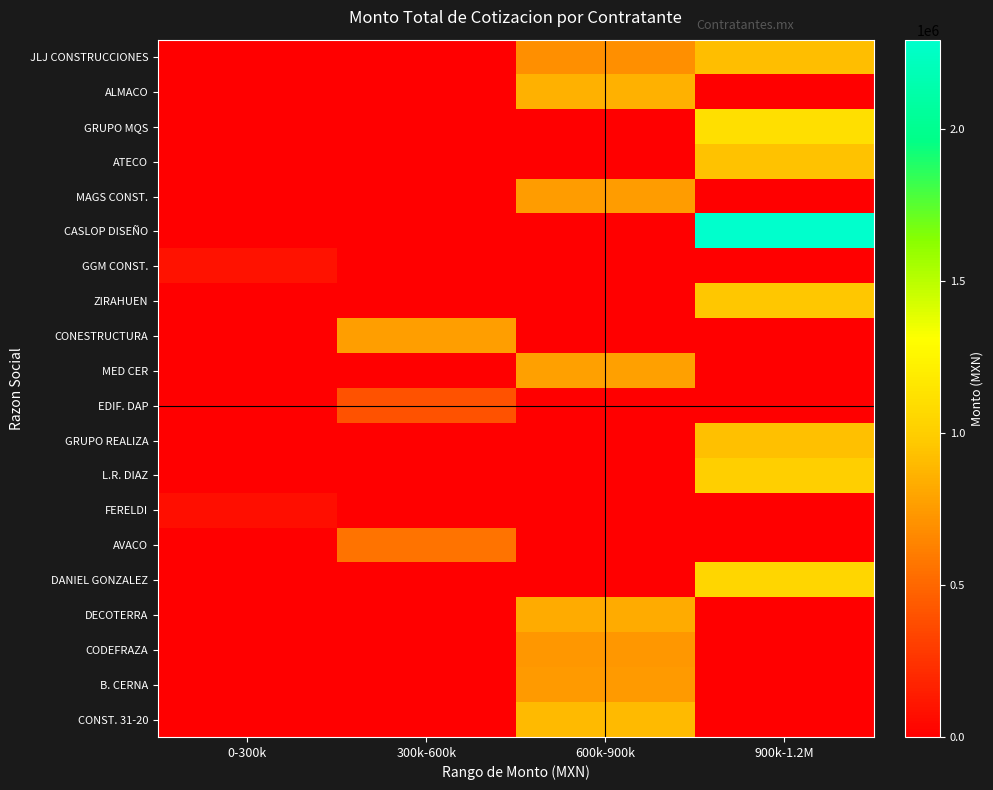

Reading left to right, transcribe all the data shown in this chart.

JLJ CONSTRUCCIONES: 0-300k=0.0	300k-600k=0.0	600k-900k=695466.1	900k-1.2M=919284.3
ALMACO: 0-300k=0.0	300k-600k=0.0	600k-900k=853828.2	900k-1.2M=0.0
GRUPO MQS: 0-300k=0.0	300k-600k=0.0	600k-900k=0.0	900k-1.2M=1109938.0
ATECO: 0-300k=0.0	300k-600k=0.0	600k-900k=0.0	900k-1.2M=939729.6
MAGS CONST.: 0-300k=0.0	300k-600k=0.0	600k-900k=759983.9	900k-1.2M=0.0
CASLOP DISEÑO: 0-300k=0.0	300k-600k=0.0	600k-900k=0.0	900k-1.2M=2292658.2
GGM CONST.: 0-300k=90000.0	300k-600k=0.0	600k-900k=0.0	900k-1.2M=0.0
ZIRAHUEN: 0-300k=0.0	300k-600k=0.0	600k-900k=0.0	900k-1.2M=959458.0
CONESTRUCTURA: 0-300k=0.0	300k-600k=761628.8	600k-900k=0.0	900k-1.2M=0.0
MED CER: 0-300k=0.0	300k-600k=0.0	600k-900k=776723.3	900k-1.2M=0.0
EDIF. DAP: 0-300k=0.0	300k-600k=399950.7	600k-900k=0.0	900k-1.2M=0.0
GRUPO REALIZA: 0-300k=0.0	300k-600k=0.0	600k-900k=0.0	900k-1.2M=929925.3
L.R. DIAZ: 0-300k=0.0	300k-600k=0.0	600k-900k=0.0	900k-1.2M=1010765.0
FERELDI: 0-300k=75308.2	300k-600k=0.0	600k-900k=0.0	900k-1.2M=0.0
AVACO: 0-300k=0.0	300k-600k=558743.0	600k-900k=0.0	900k-1.2M=0.0
DANIEL GONZALEZ: 0-300k=0.0	300k-600k=0.0	600k-900k=0.0	900k-1.2M=1049988.2
DECOTERRA: 0-300k=0.0	300k-600k=0.0	600k-900k=830947.2	900k-1.2M=0.0
CODEFRAZA: 0-300k=0.0	300k-600k=0.0	600k-900k=729942.4	900k-1.2M=0.0
B. CERNA: 0-300k=0.0	300k-600k=0.0	600k-900k=745789.8	900k-1.2M=0.0
CONST. 31-20: 0-300k=0.0	300k-600k=0.0	600k-900k=899519.2	900k-1.2M=0.0